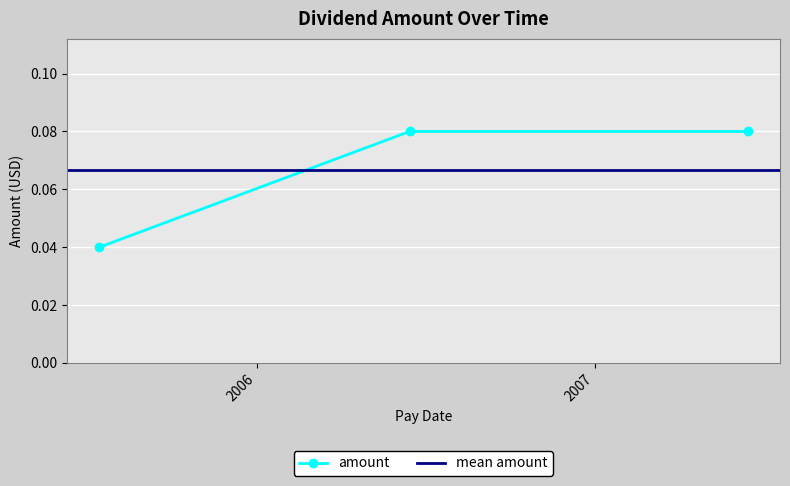

The chart shows a value of 0.1 at 2007-06-15. True or false?

False